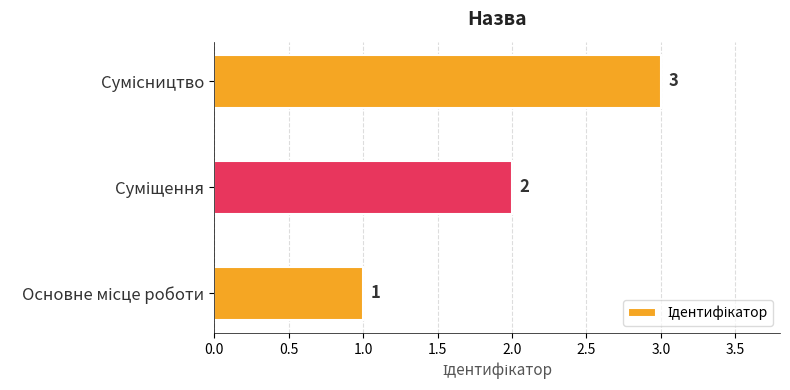

What is the sum of all values?

6